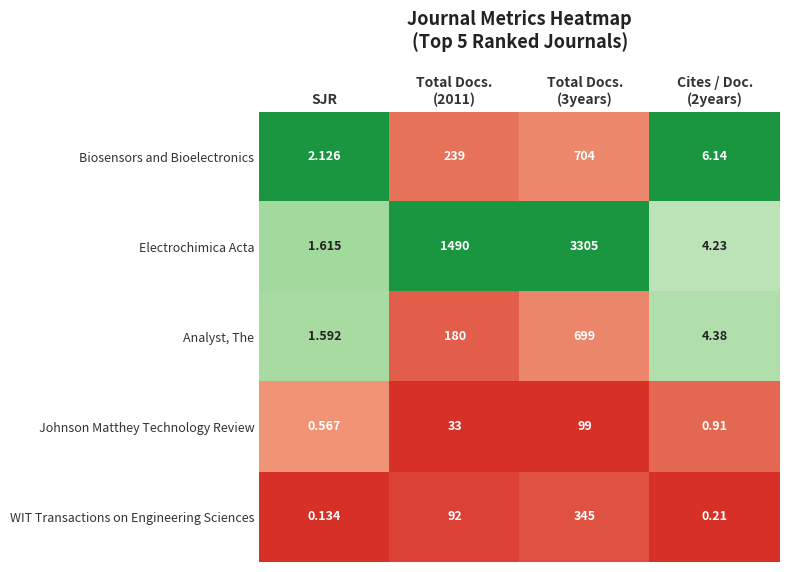

At which label does Biosensors and Bioelectronics reach its minimum?

SJR